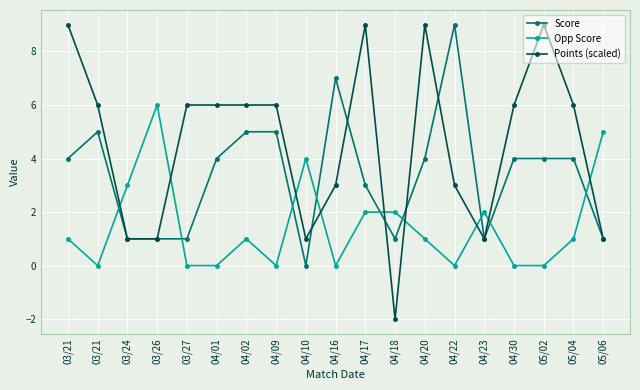

What is the difference between the Points (scaled) values at 04/02 and 05/06?

5